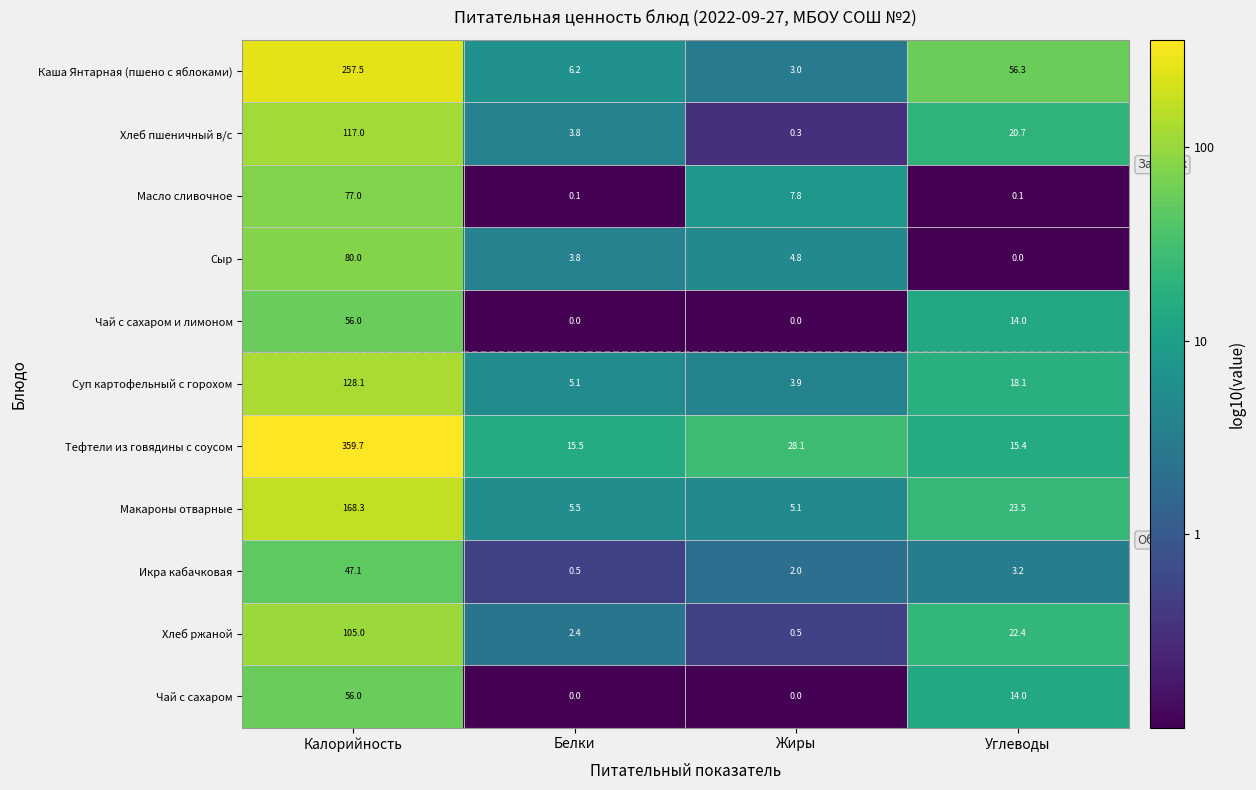

At which label does Хлеб пшеничный в/с reach its peak?

Калорийность